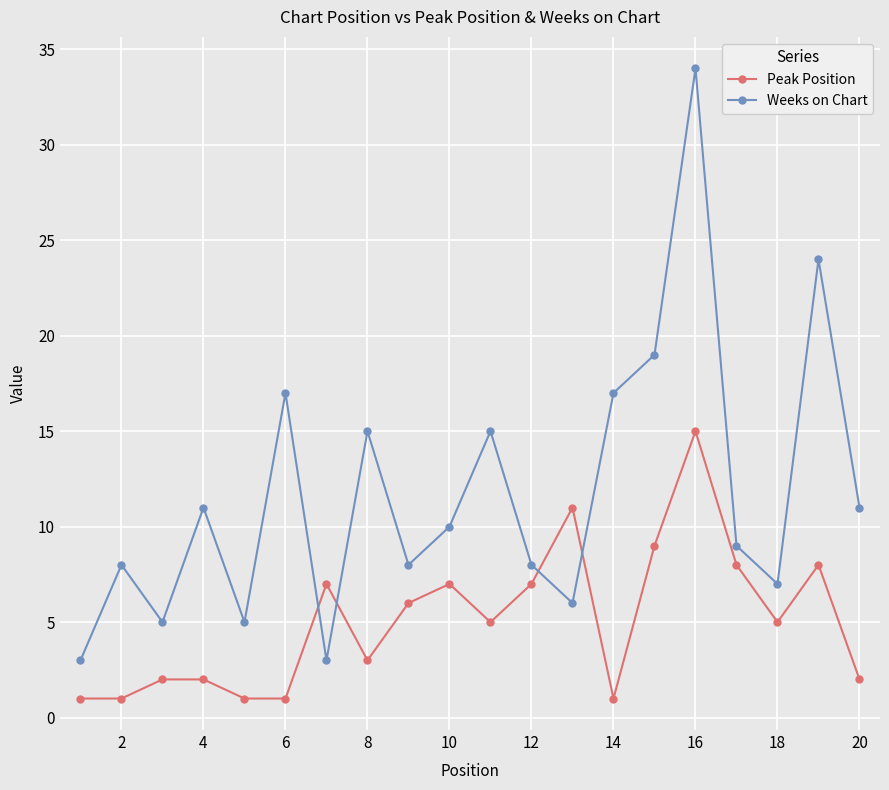

In Weeks on Chart, how many points are lower than both neighbors (excluding endpoints)?

6